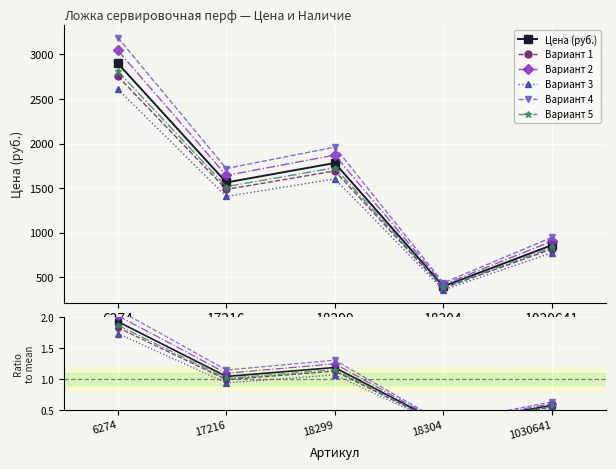

At which label does the data first exceed 1407?

6274